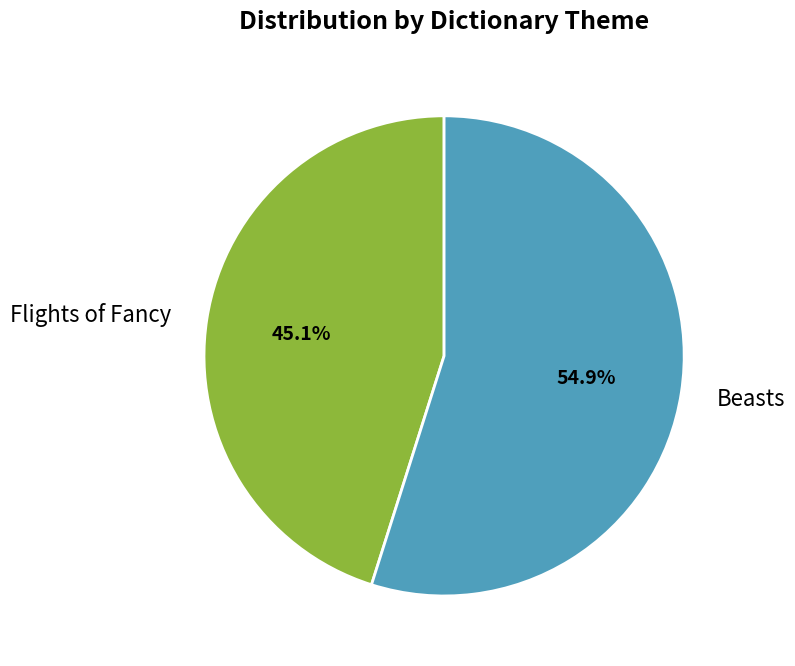

Is it true that Flights of Fancy is 54% of the pie?

False